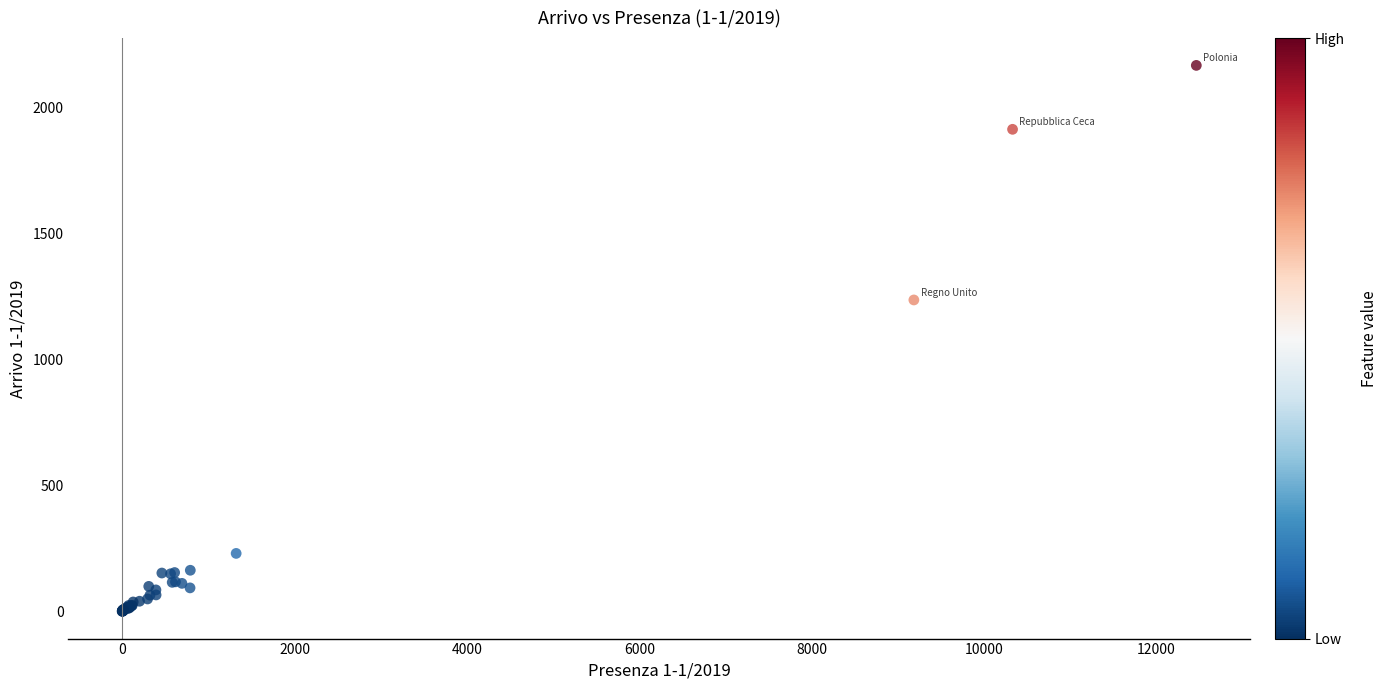

What Y value in the scatter plot is closest to 1084?

1237